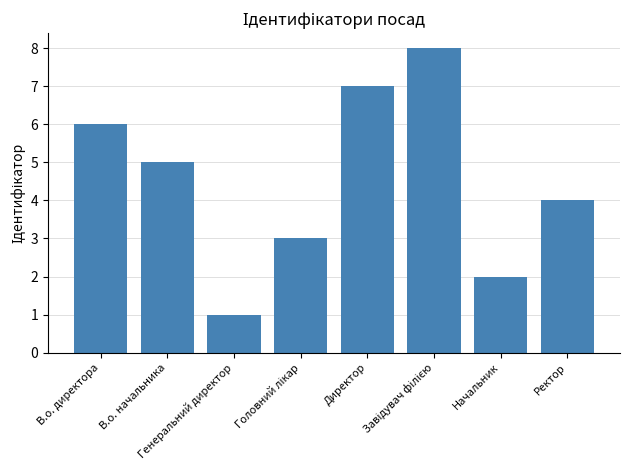

Reading right to left, extract all data points from this chart.

4	2	8	7	3	1	5	6